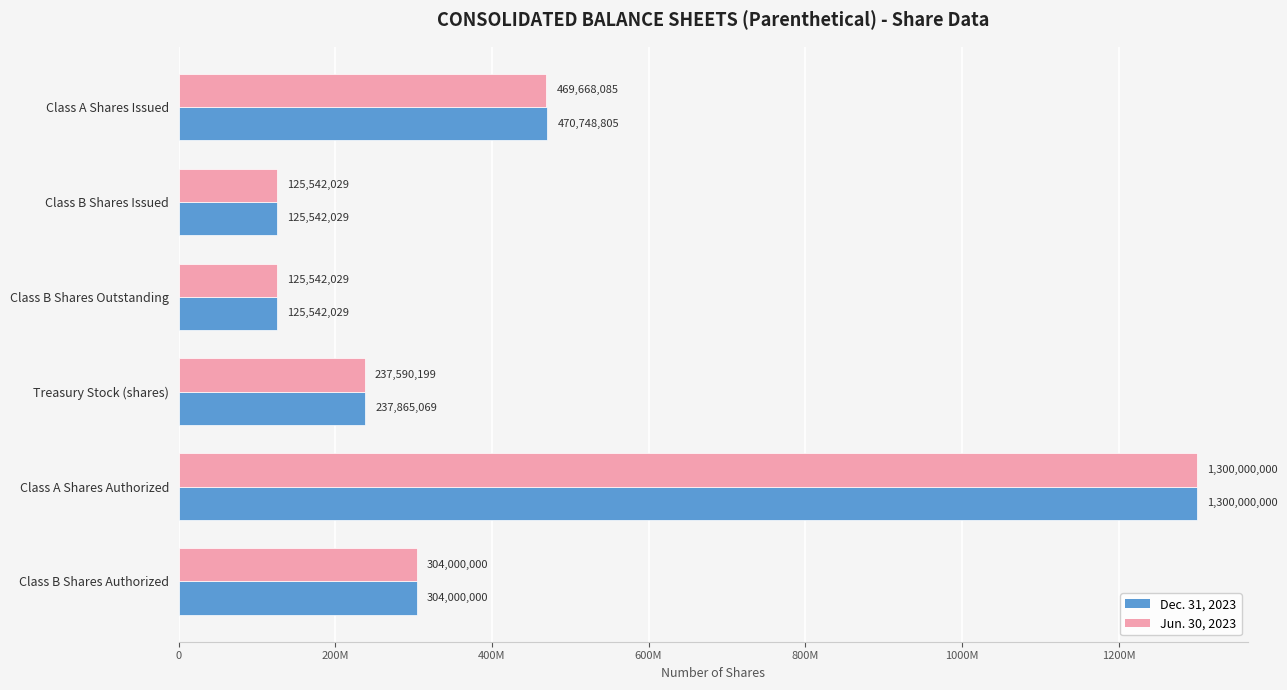

What are all the series names shown in the legend?

Dec. 31, 2023, Jun. 30, 2023